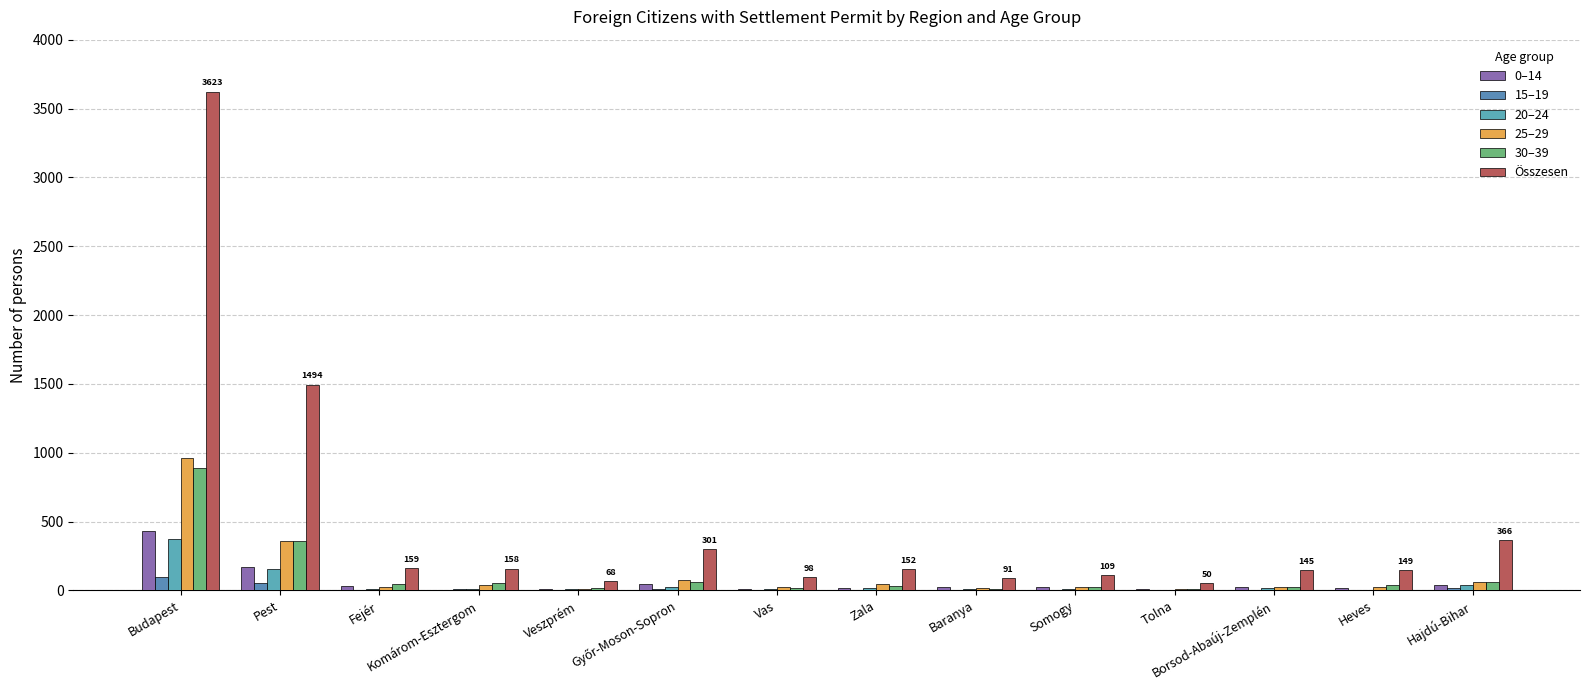

The 15–19 series shows 2 at Tolna. True or false?

False